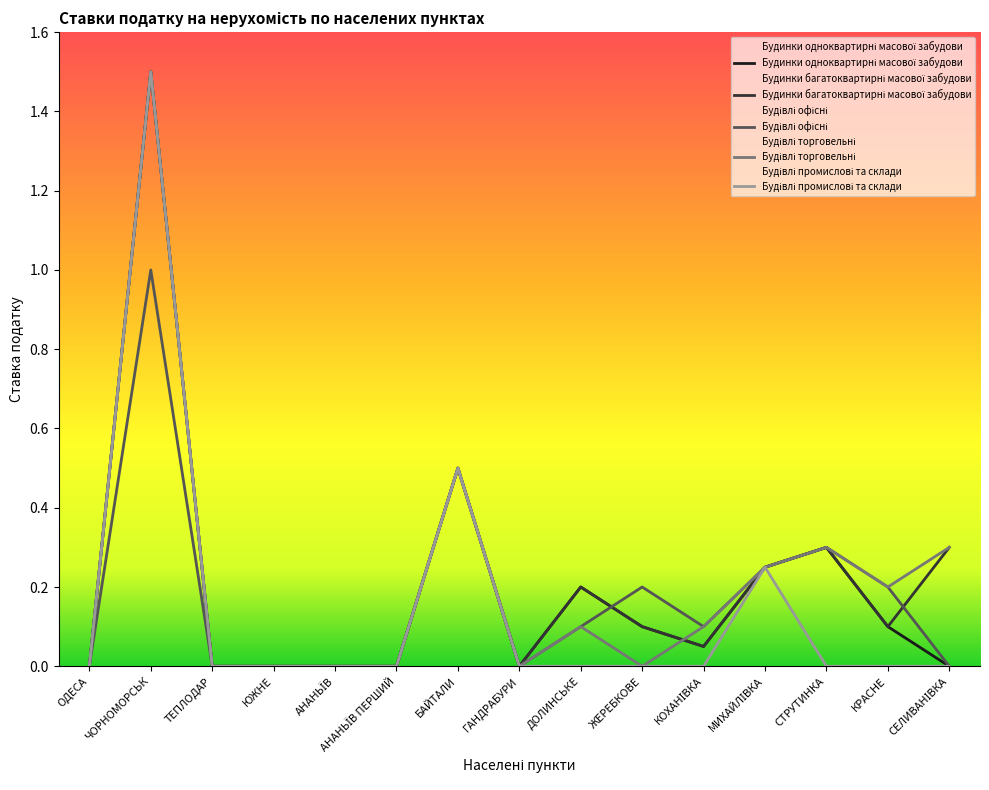

Reading left to right, extract all data points from this chart.

Будинки одноквартирні масової забудови: ОДЕСА=0.0	ЧОРНОМОРСЬК=1.5	ТЕПЛОДАР=0.0	ЮЖНЕ=0.0	АНАНЬЇВ=0.0	АНАНЬЇВ ПЕРШИЙ=0.0	БАЙТАЛИ=0.5	ГАНДРАБУРИ=0.0	ДОЛИНСЬКЕ=0.2	ЖЕРЕБКОВЕ=0.1	КОХАНІВКА=0.1	МИХАЙЛІВКА=0.2	СТРУТИНКА=0.3	КРАСНЕ=0.1	СЕЛИВАНІВКА=0.0
Будинки багатоквартирні масової забудови: ОДЕСА=0.0	ЧОРНОМОРСЬК=1.5	ТЕПЛОДАР=0.0	ЮЖНЕ=0.0	АНАНЬЇВ=0.0	АНАНЬЇВ ПЕРШИЙ=0.0	БАЙТАЛИ=0.5	ГАНДРАБУРИ=0.0	ДОЛИНСЬКЕ=0.2	ЖЕРЕБКОВЕ=0.1	КОХАНІВКА=0.1	МИХАЙЛІВКА=0.2	СТРУТИНКА=0.3	КРАСНЕ=0.1	СЕЛИВАНІВКА=0.3
Будівлі офісні: ОДЕСА=0.0	ЧОРНОМОРСЬК=1.0	ТЕПЛОДАР=0.0	ЮЖНЕ=0.0	АНАНЬЇВ=0.0	АНАНЬЇВ ПЕРШИЙ=0.0	БАЙТАЛИ=0.5	ГАНДРАБУРИ=0.0	ДОЛИНСЬКЕ=0.1	ЖЕРЕБКОВЕ=0.2	КОХАНІВКА=0.1	МИХАЙЛІВКА=0.2	СТРУТИНКА=0.3	КРАСНЕ=0.2	СЕЛИВАНІВКА=0.0
Будівлі торговельні: ОДЕСА=0.0	ЧОРНОМОРСЬК=1.5	ТЕПЛОДАР=0.0	ЮЖНЕ=0.0	АНАНЬЇВ=0.0	АНАНЬЇВ ПЕРШИЙ=0.0	БАЙТАЛИ=0.5	ГАНДРАБУРИ=0.0	ДОЛИНСЬКЕ=0.1	ЖЕРЕБКОВЕ=0.0	КОХАНІВКА=0.1	МИХАЙЛІВКА=0.2	СТРУТИНКА=0.3	КРАСНЕ=0.2	СЕЛИВАНІВКА=0.3
Будівлі промислові та склади: ОДЕСА=0.0	ЧОРНОМОРСЬК=1.5	ТЕПЛОДАР=0.0	ЮЖНЕ=0.0	АНАНЬЇВ=0.0	АНАНЬЇВ ПЕРШИЙ=0.0	БАЙТАЛИ=0.5	ГАНДРАБУРИ=0.0	ДОЛИНСЬКЕ=0.0	ЖЕРЕБКОВЕ=0.0	КОХАНІВКА=0.0	МИХАЙЛІВКА=0.2	СТРУТИНКА=0.0	КРАСНЕ=0.0	СЕЛИВАНІВКА=0.0